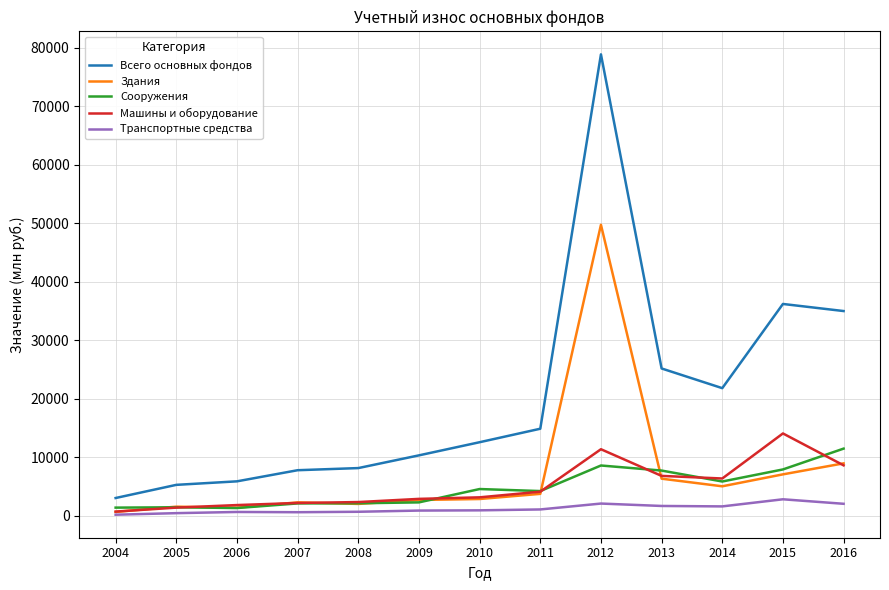

Is the value of Здания at 2004 greater than the value of Всего основных фондов at 2016?

No